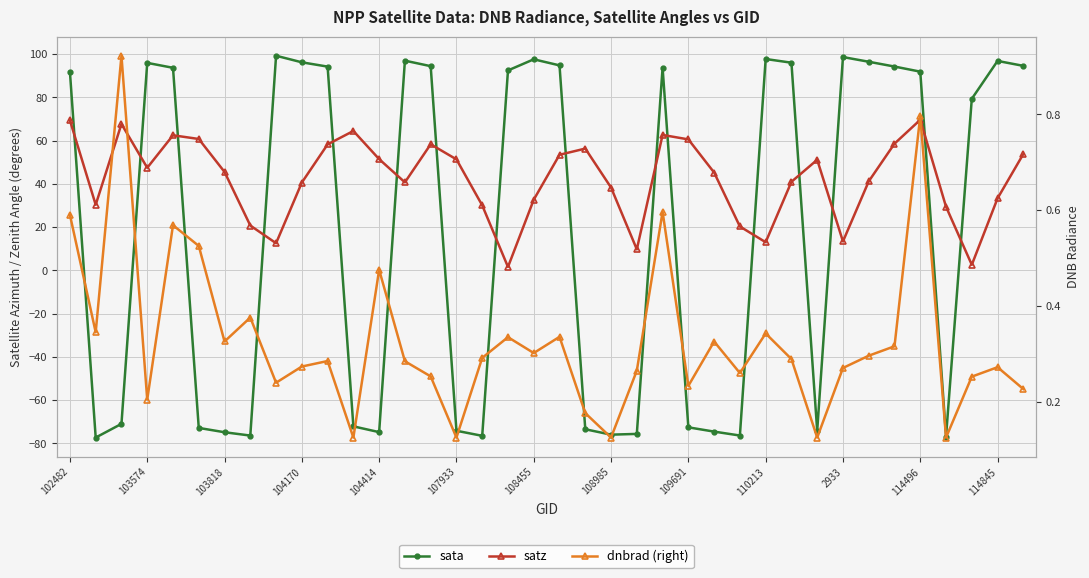

Which series has the largest total across all categories?

satz